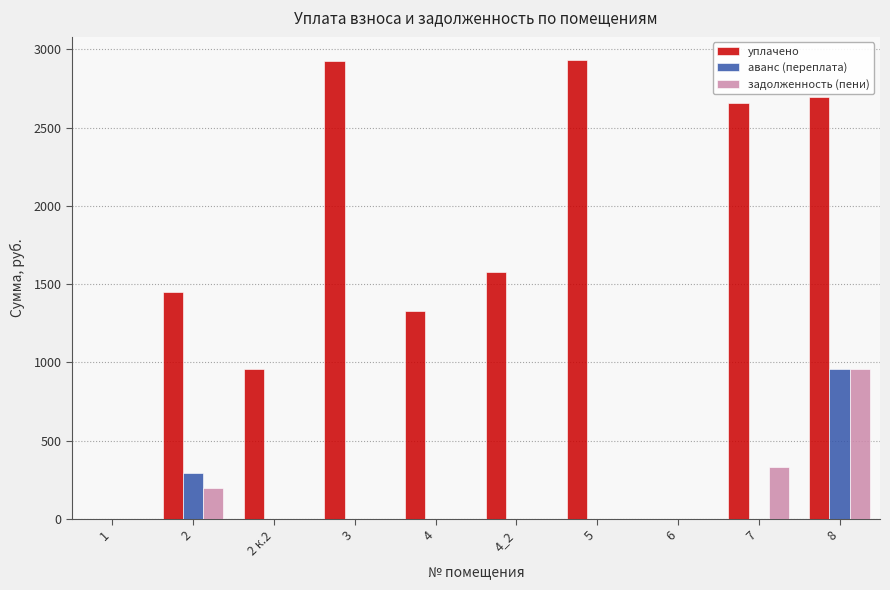

Between 2 and 3, which series saw the biggest shift?

уплачено